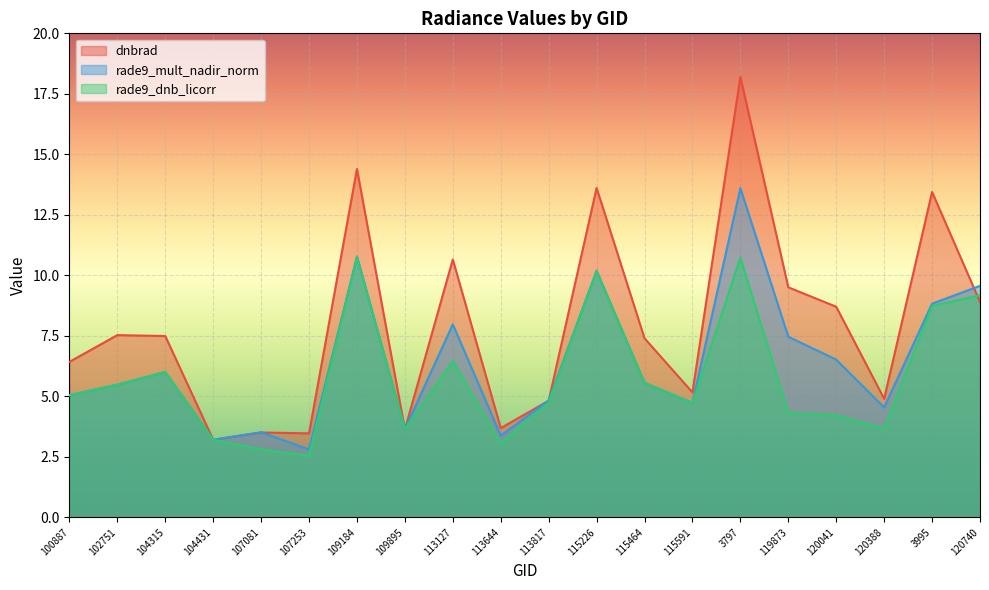

How many interior local peaks does the rade9_mult_nadir_norm series have?

6